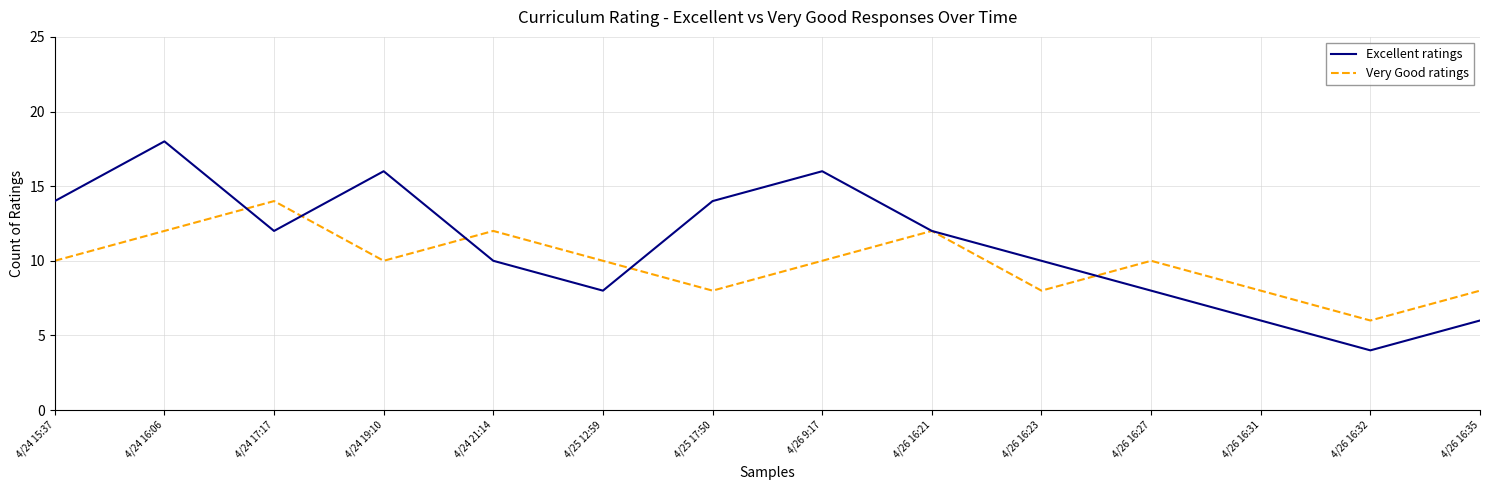

What is the sum of all Excellent ratings values?

154